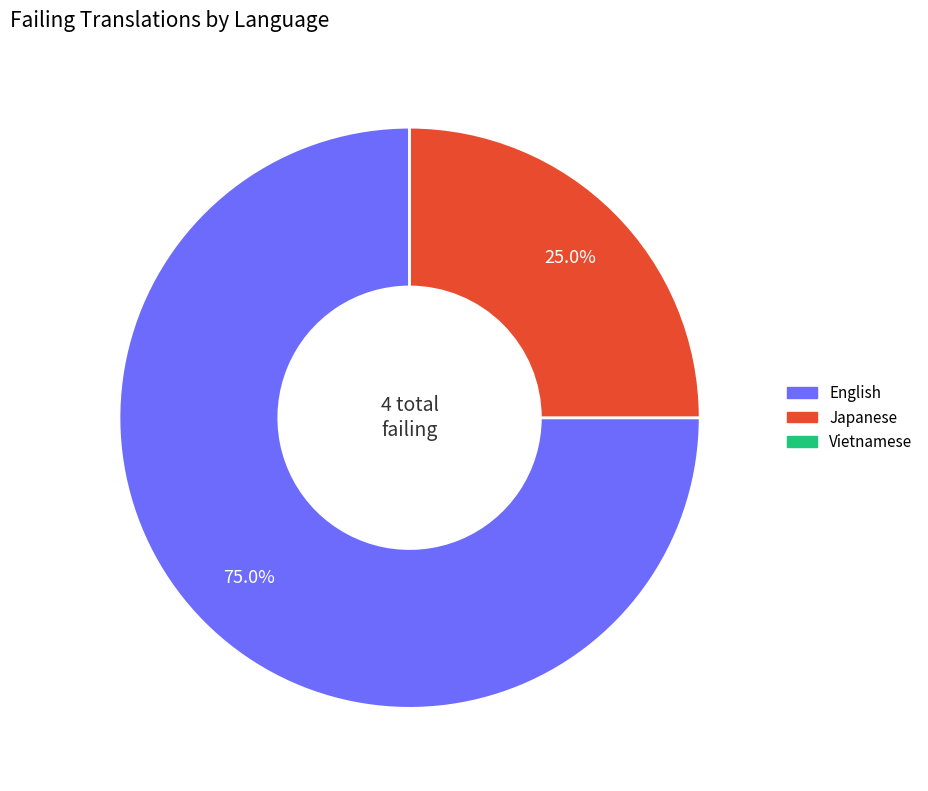

Is there a majority slice in this chart?

Yes